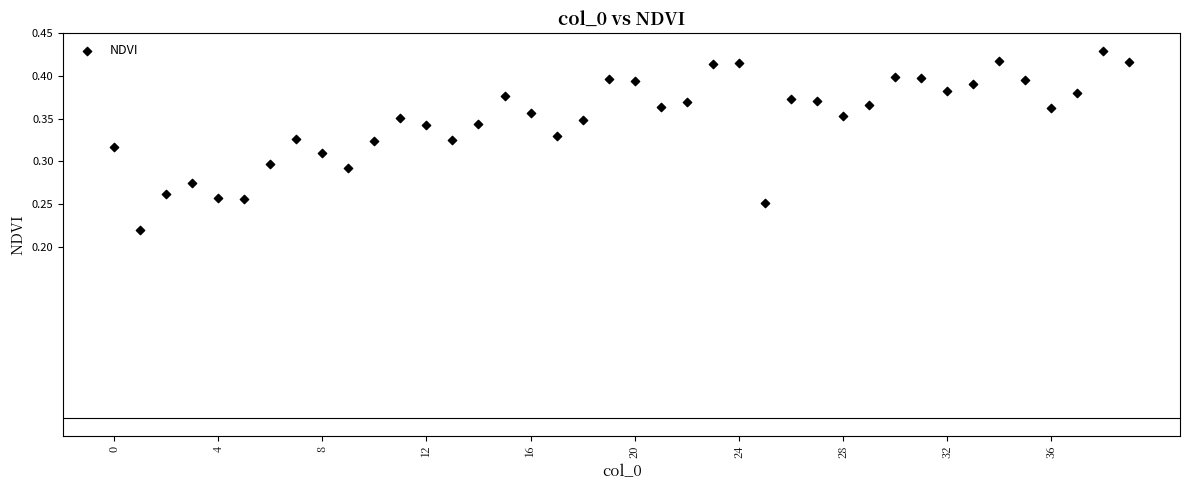

How many points are shown in the scatter plot?

40